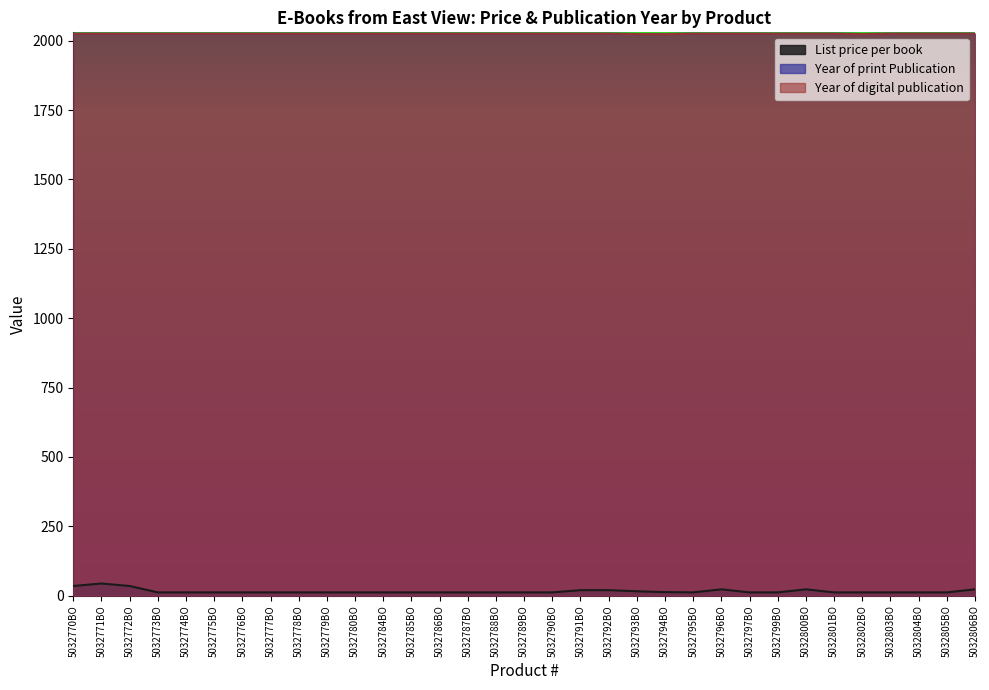

What is the approximate value of List price per book at 5032796BO, to the nearest 5?

25